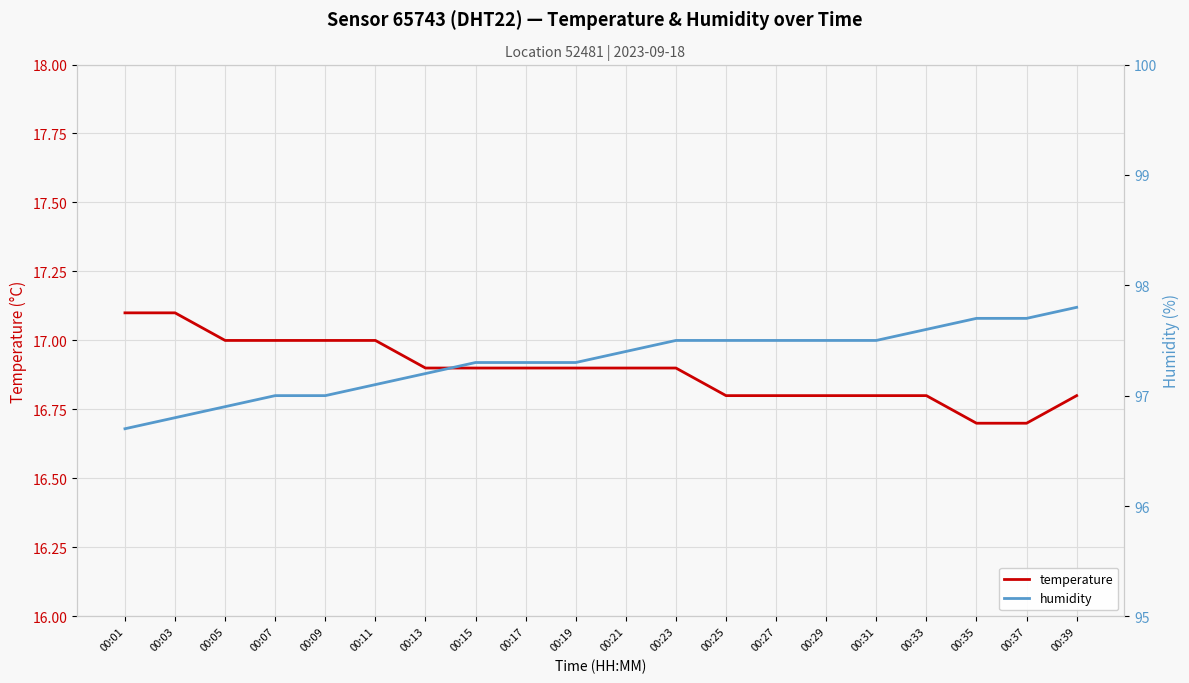

Count the temperature values in the range 16 to 17.

18